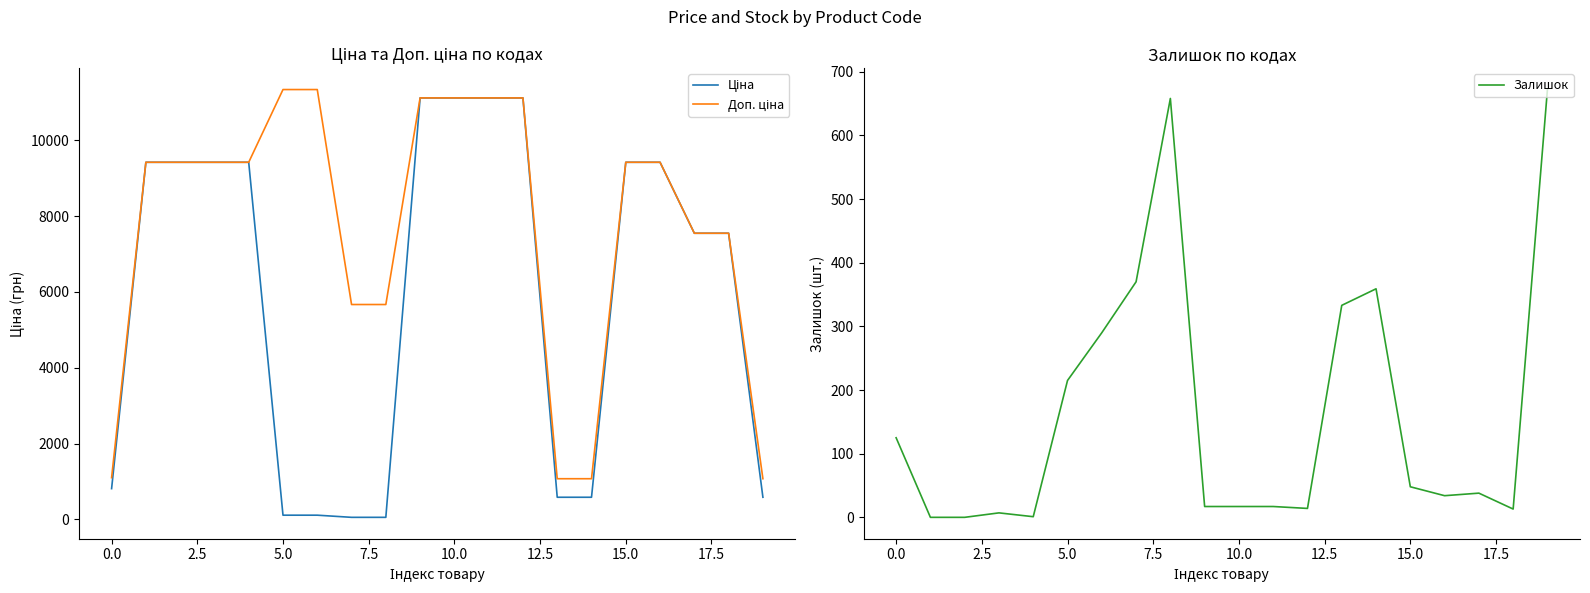

What are all the series names shown in the legend?

Ціна, Доп. ціна, Залишок